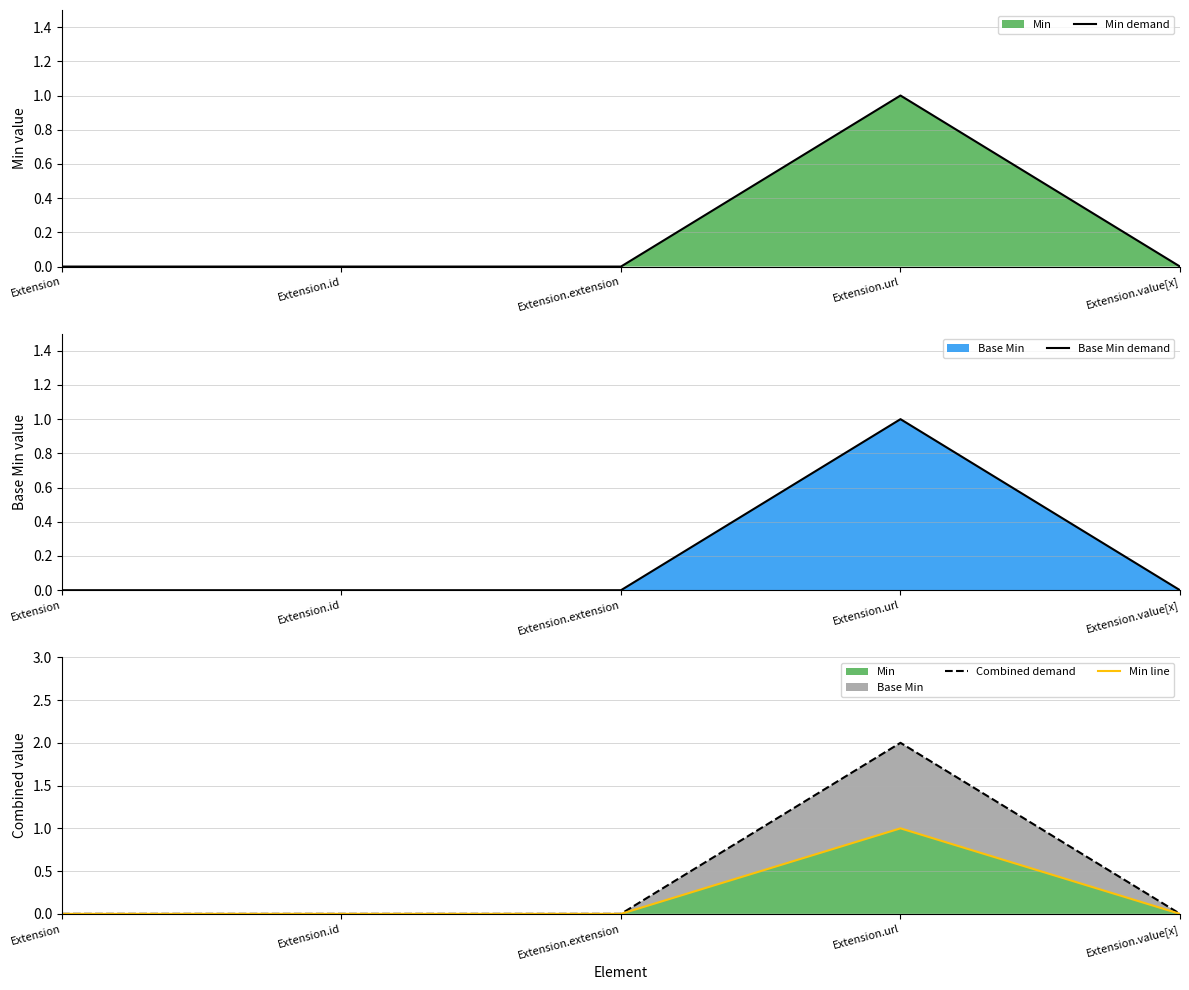

At how many categories does at least one series exceed 1?

1